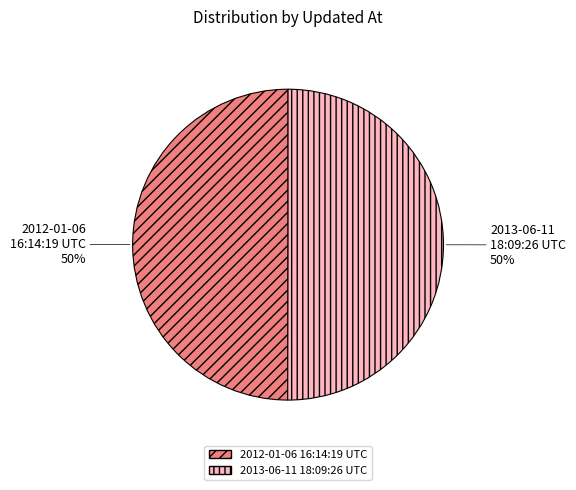

Approximately how many times larger is the value at 2013-06-11 18:09:26 UTC compared to 2012-01-06 16:14:19 UTC?

1.0